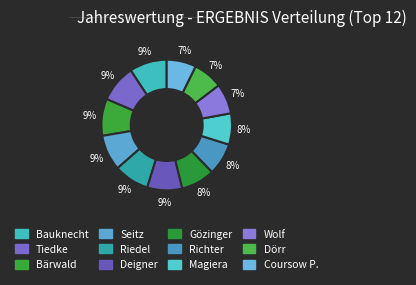

Is there any slice that represents more than half of the pie?

No